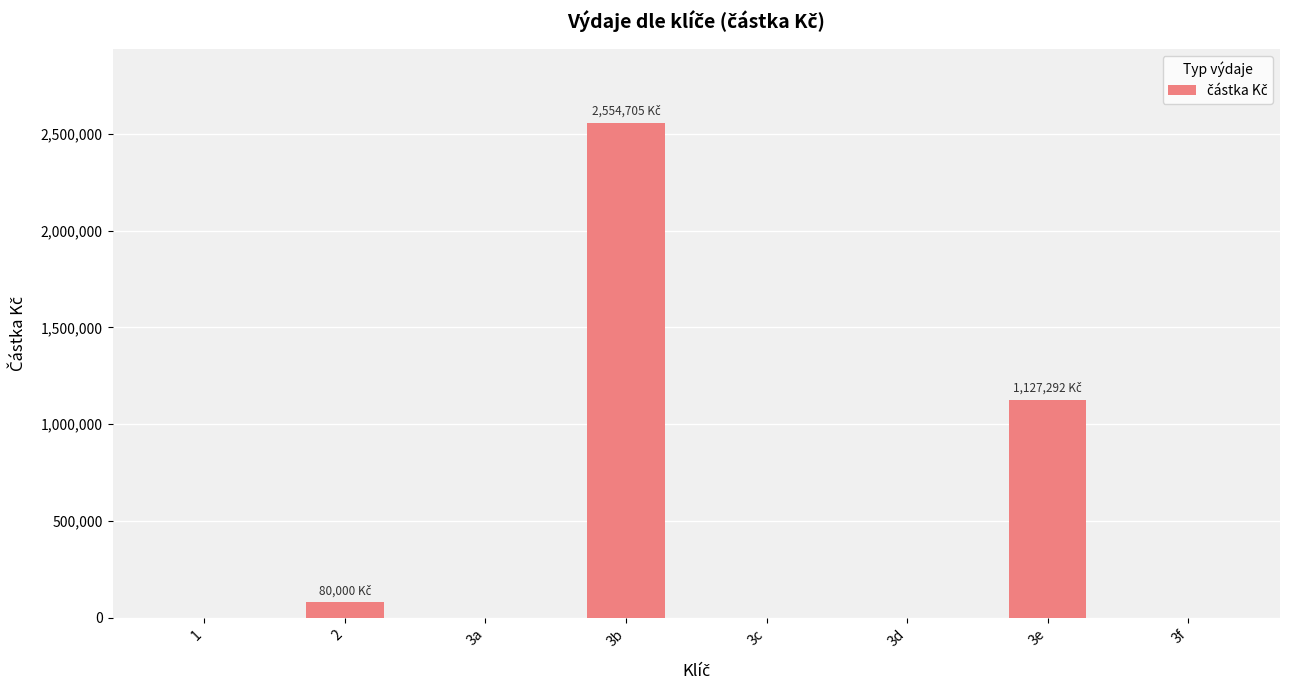

Reading left to right, transcribe all the data shown in this chart.

0.0	80000.0	0.0	2554705.4	0.0	0.0	1127292.2	0.0